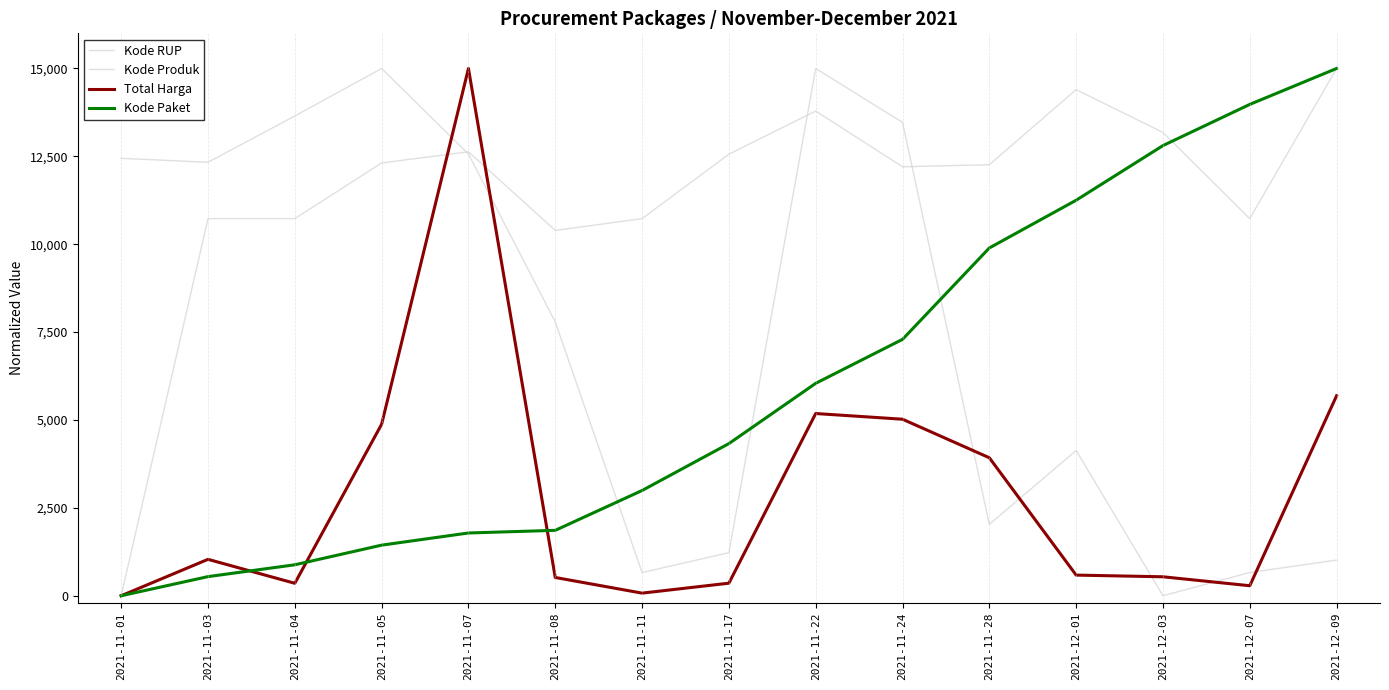

After their last crossing, which series has the higher values: Total Harga or Kode RUP?

Kode RUP